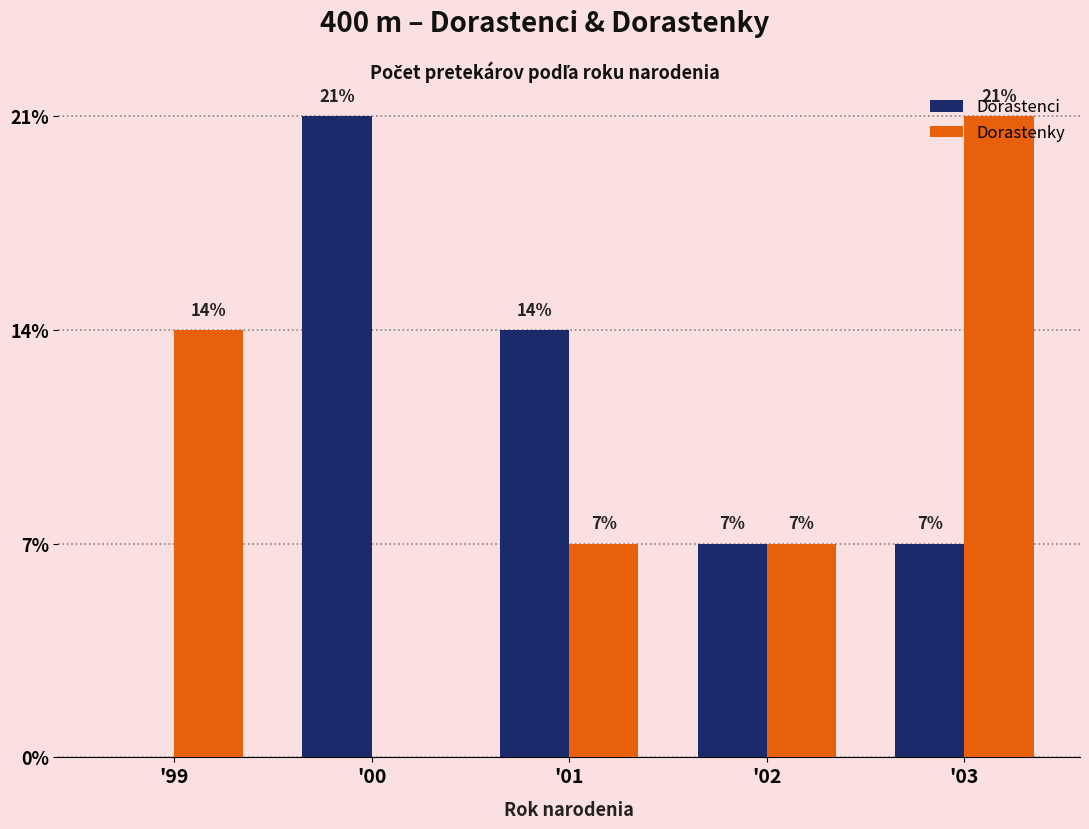

Which category has the highest value across all series?

'00